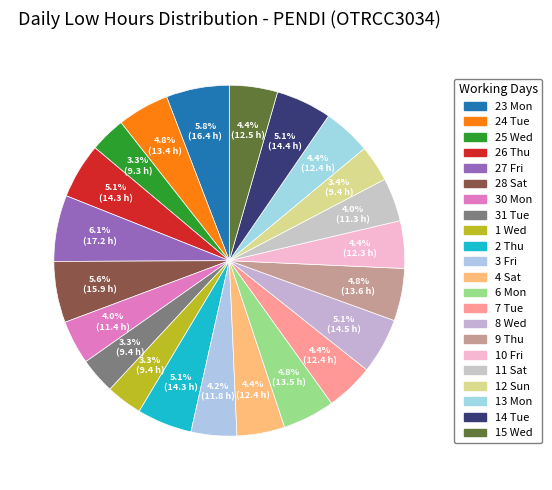

Rank the categories by value from lowest to highest.

25 Wed, 1 Wed, 31 Tue, 12 Sun, 11 Sat, 30 Mon, 3 Fri, 10 Fri, 4 Sat, 7 Tue, 13 Mon, 15 Wed, 24 Tue, 6 Mon, 9 Thu, 2 Thu, 26 Thu, 14 Tue, 8 Wed, 28 Sat, 23 Mon, 27 Fri